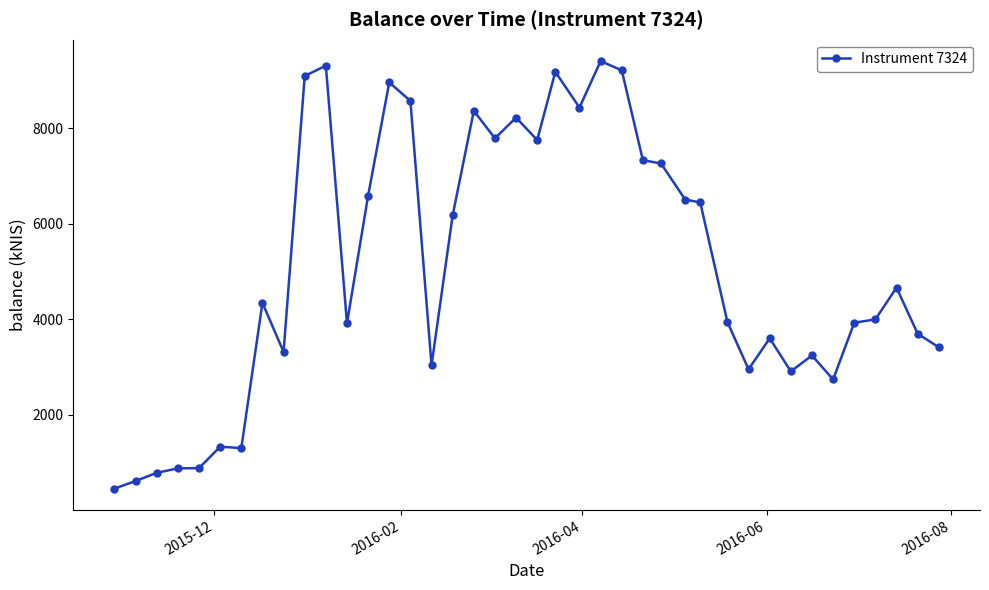

How many categories are shown in the chart?

40